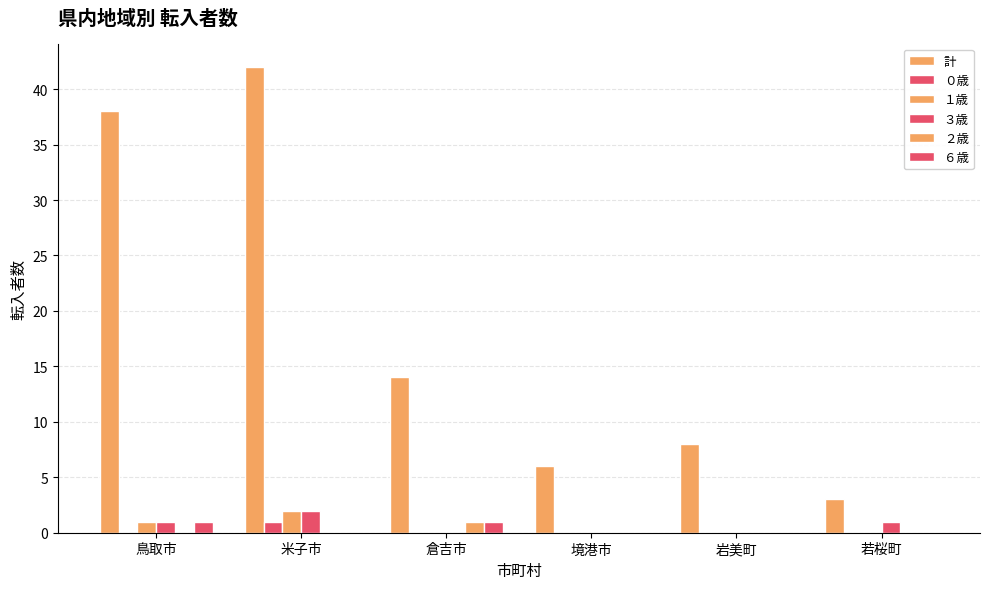

Are the bars grouped side by side (vs. stacked)?

Yes